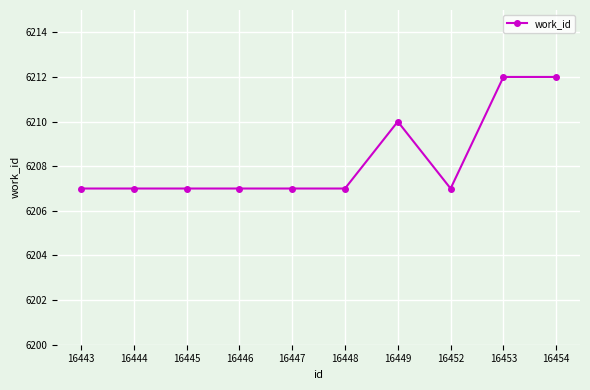

What is the minimum value shown in the chart?

6207